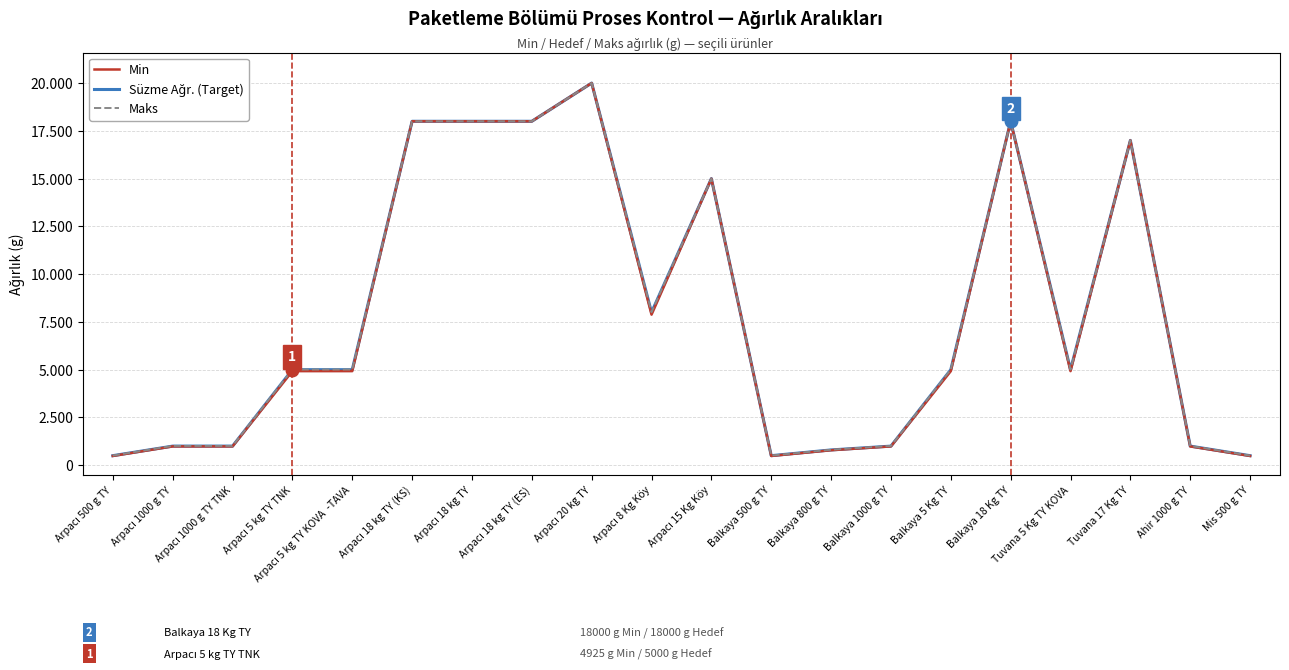

At how many categories does at least one series exceed 18744?

1